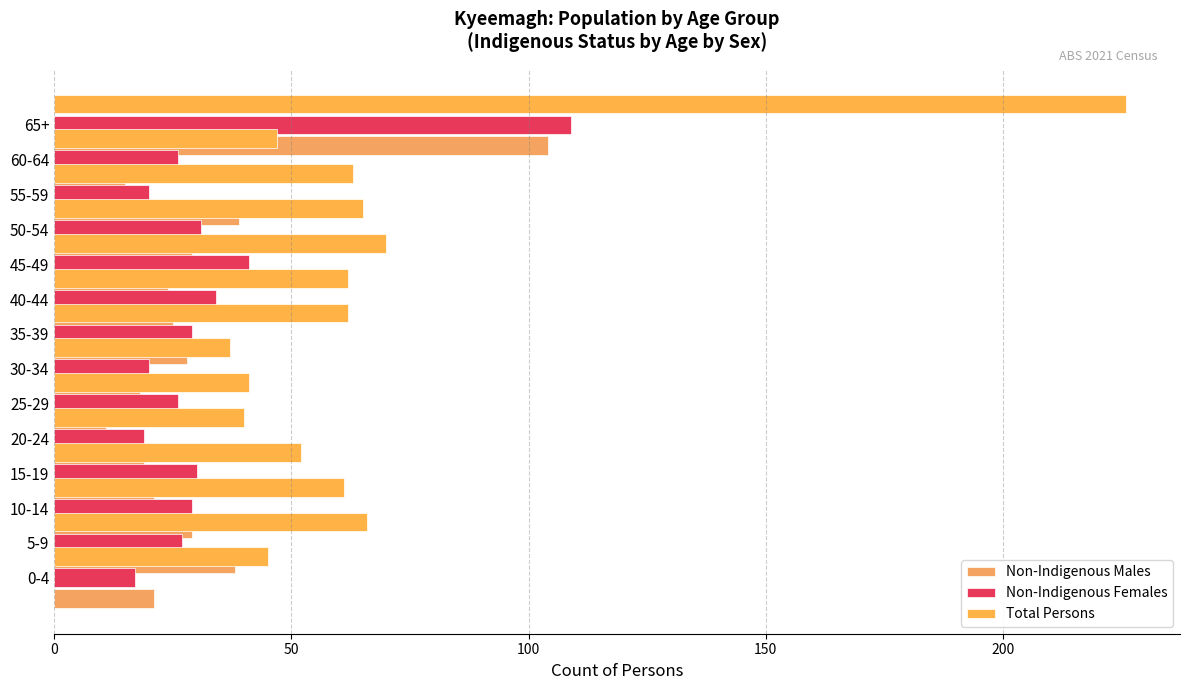

How many bars are there in each group?

3